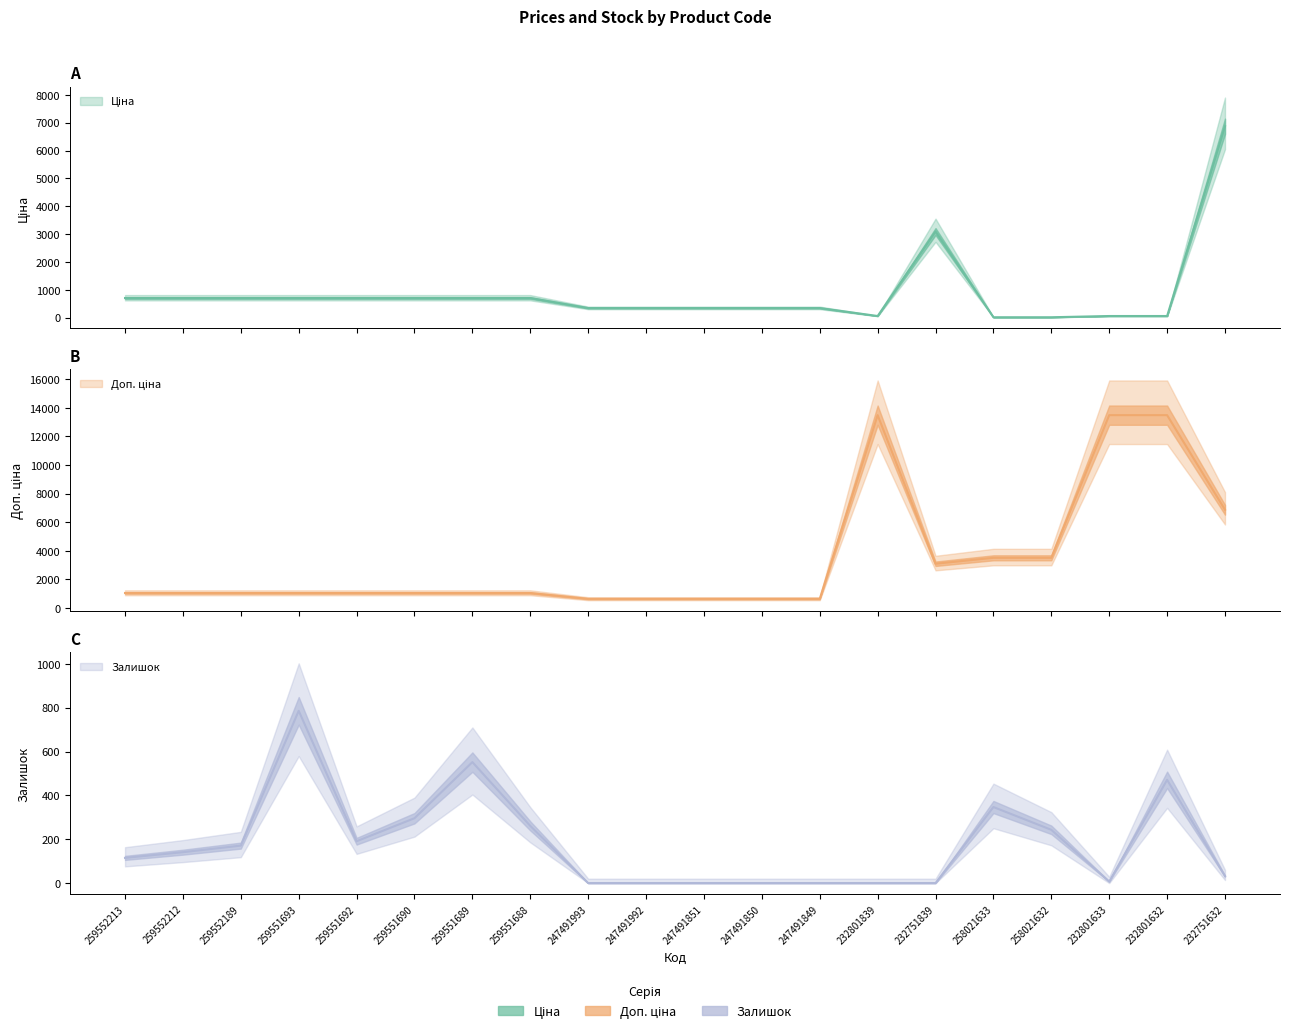

How many values in the Залишок series exceed 141?

9